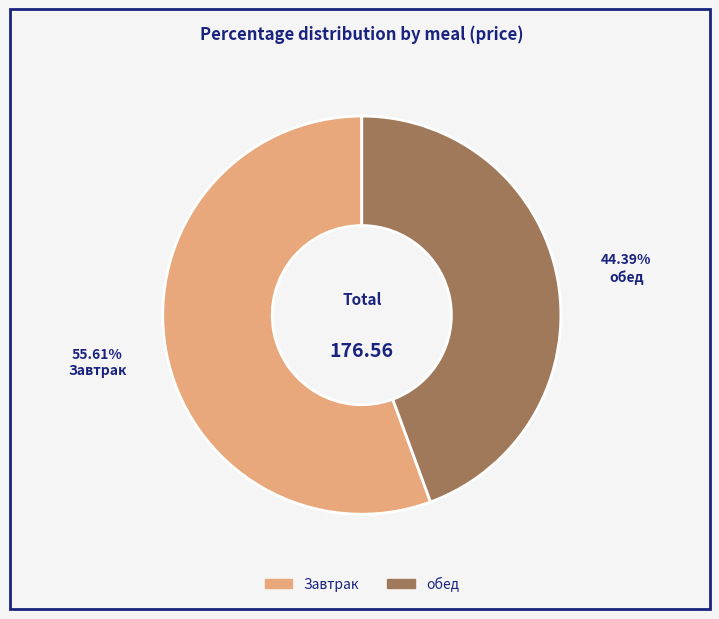

Rank the categories by value from lowest to highest.

обед, Завтрак